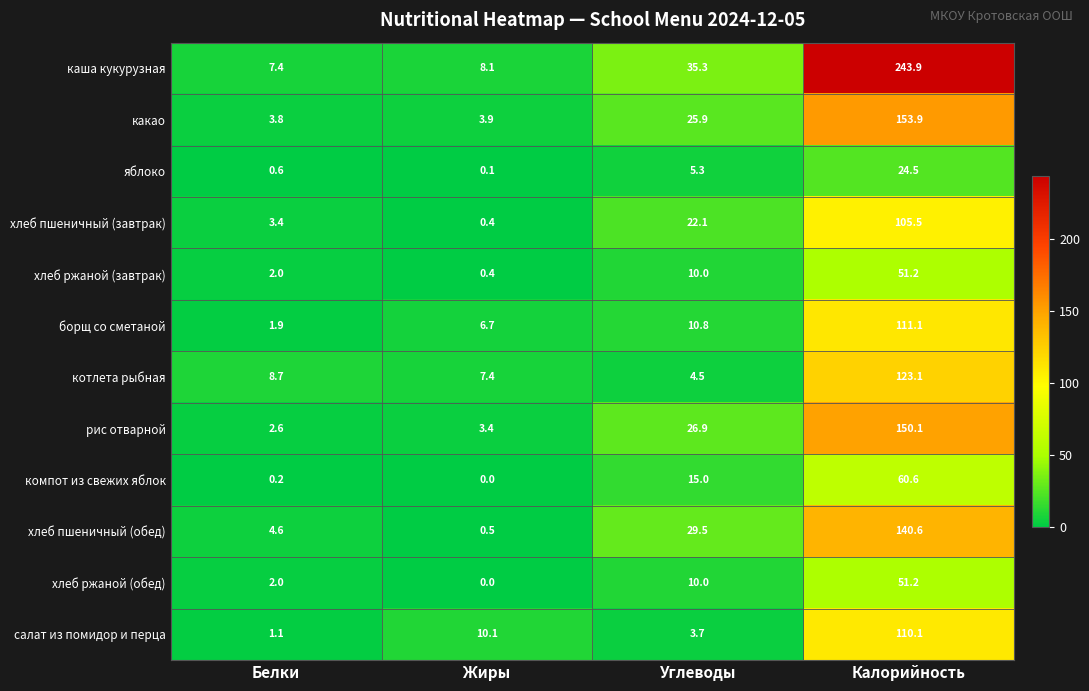

At which label does какао first exceed 25?

Углеводы